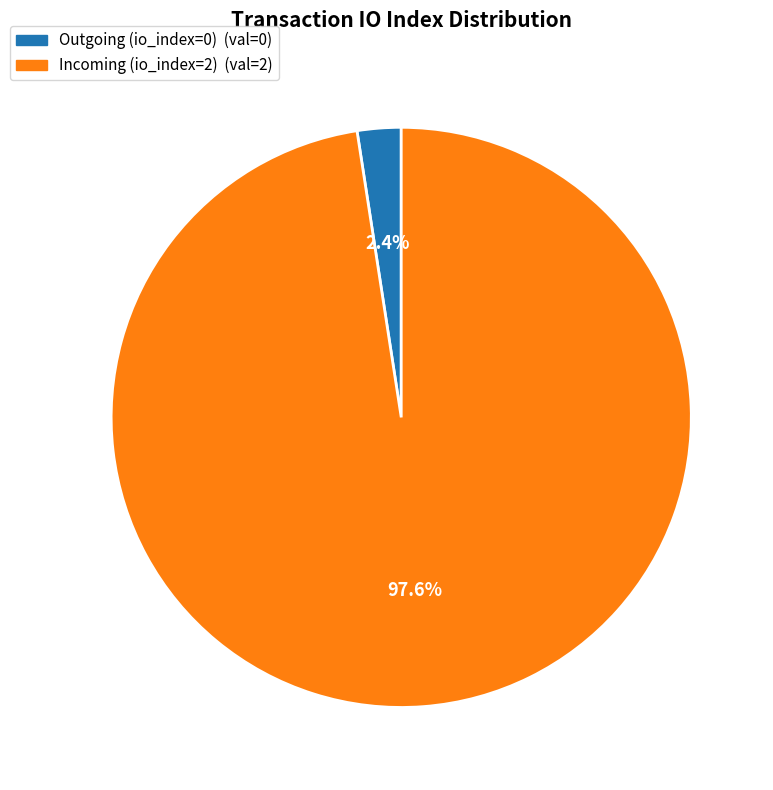

Does any single category account for the majority?

Yes